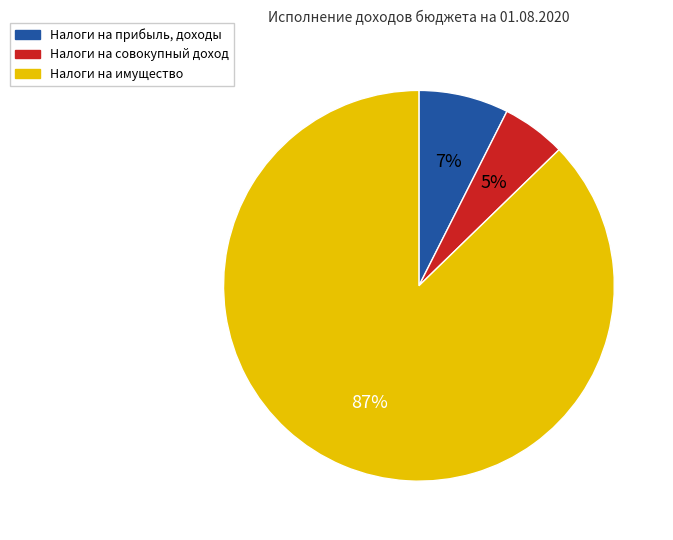

Between Налоги на прибыль, доходы and Налоги на имущество, which is larger?

Налоги на имущество